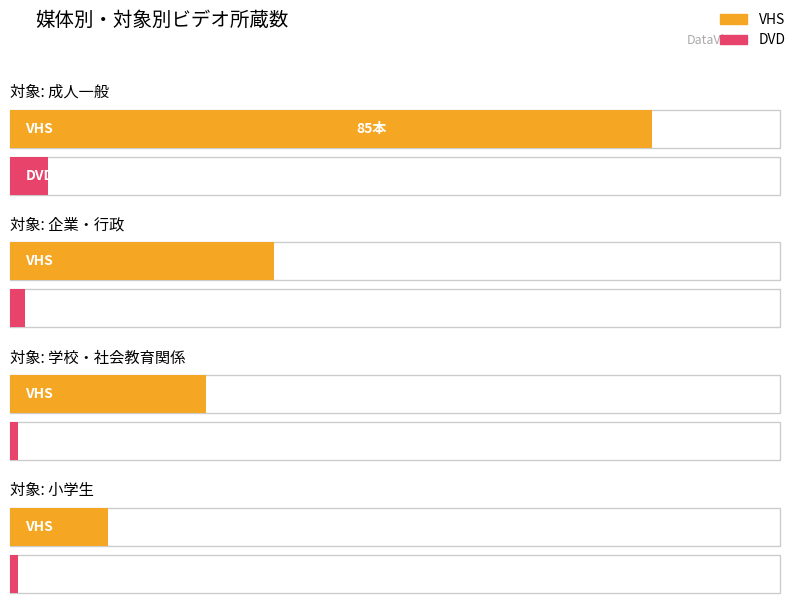

Which series has the largest range (max minus min)?

VHS